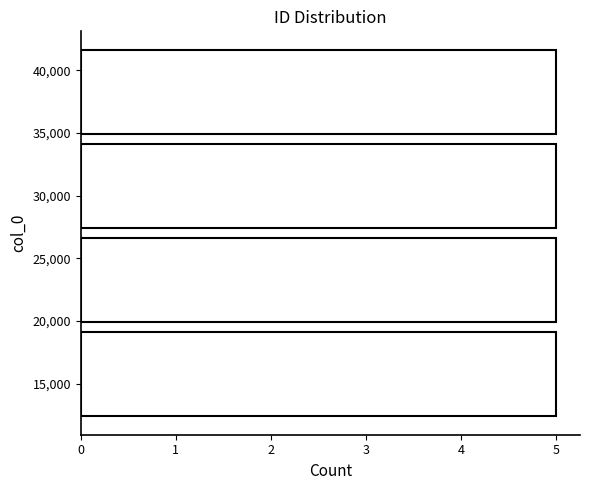

Reading bottom to top, list every bar in this chart as the range it spans on the y-axis followed by its length. Neither the bar edges nor the lengths are printed on the chart, so give them approximately, as read against the axes.

12000 to 19500: 5
19500 to 27000: 5
27000 to 34500: 5
34500 to 42000: 5